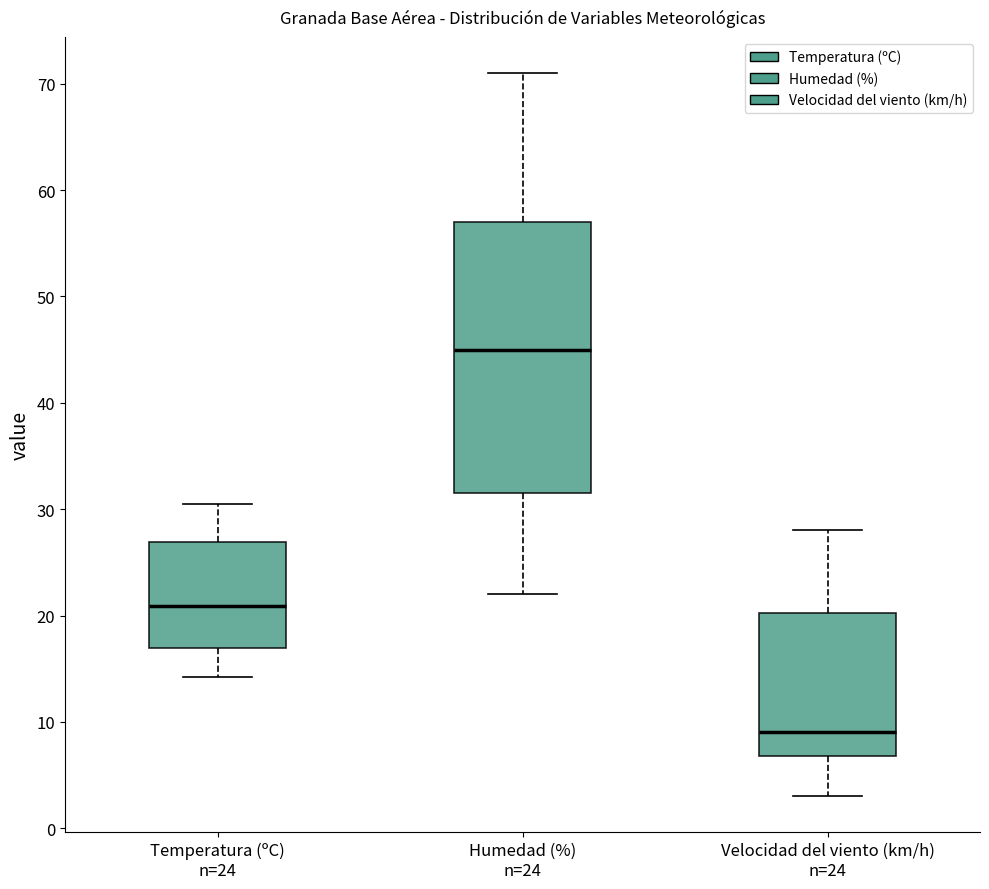

Where is the lower edge of the box for Velocidad del viento (km/h) n=24 on the y-axis? The values are not printed on the chart, so give them approximately, as read against the axis.

7